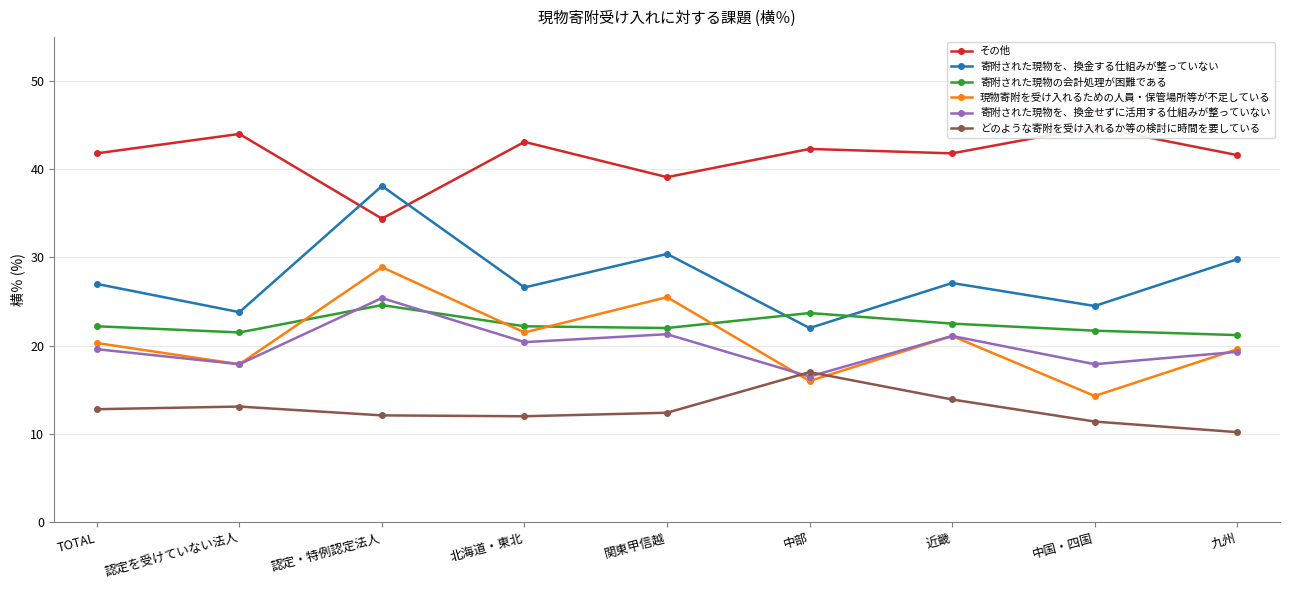

What are all the series names shown in the legend?

その他, 寄附された現物を、換金する仕組みが整っていない, 寄附された現物の会計処理が困難である, 現物寄附を受け入れるための人員・保管場所等が不足している, 寄附された現物を、換金せずに活用する仕組みが整っていない, どのような寄附を受け入れるか等の検討に時間を要している